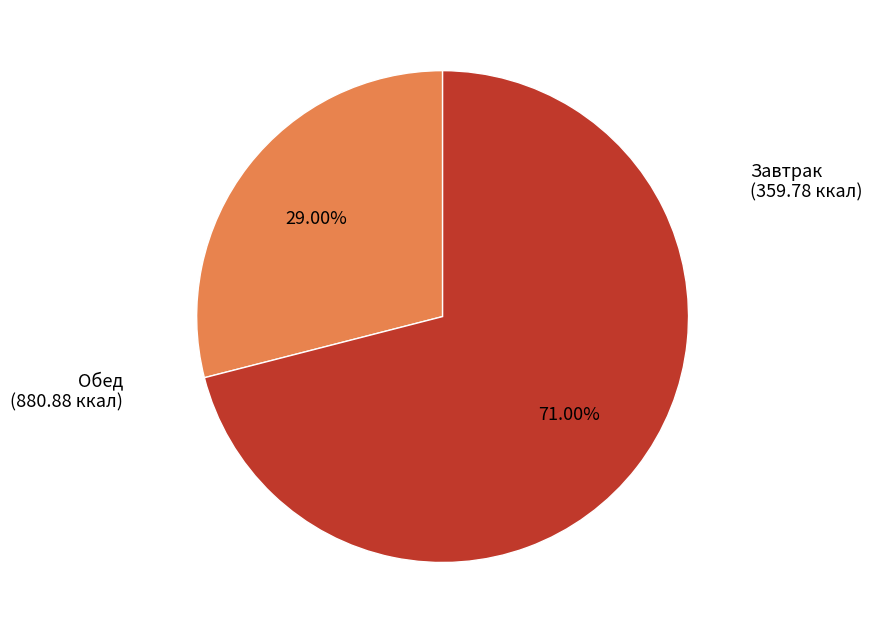

Does any single category account for the majority?

Yes